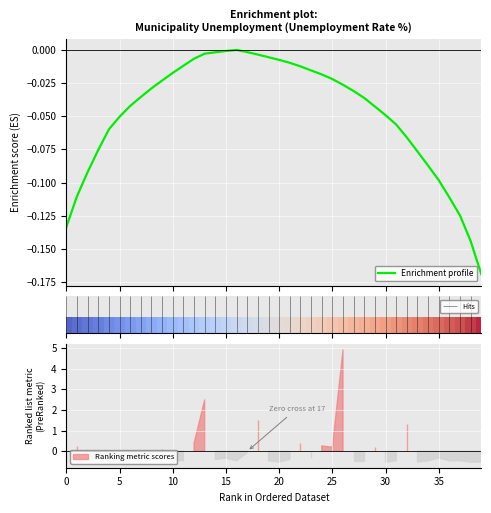

How many lines are shown in the chart?

1